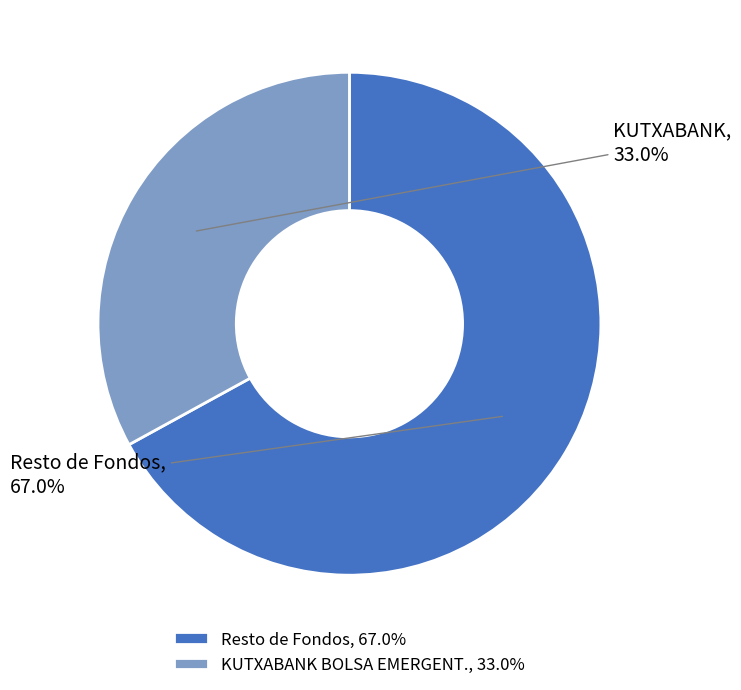

What is the ratio of the value at Resto de Fondos, 67.0% to the value at KUTXABANK BOLSA EMERGENT., 33.0%?

2.0